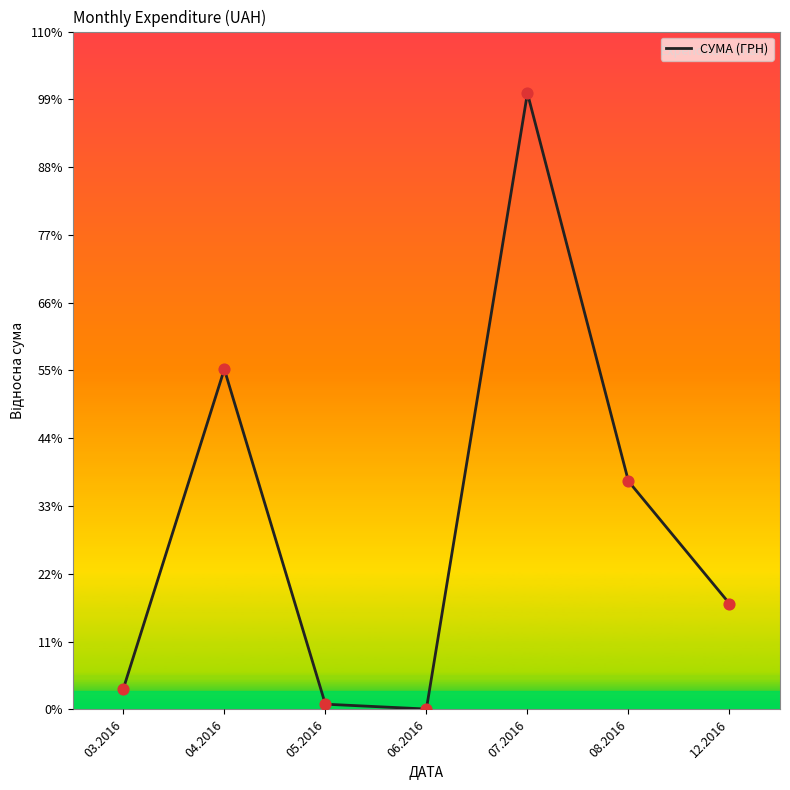

What is the ratio of the value at 12.2016 to the value at 08.2016?

0.5